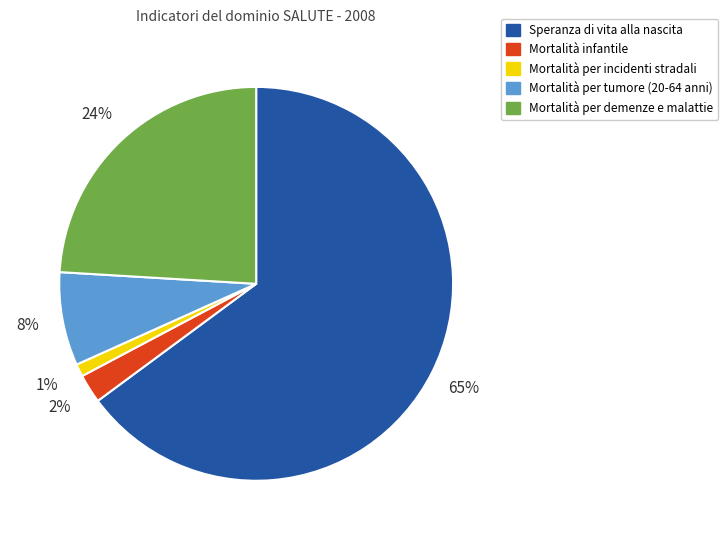

Is Mortalità per demenze e malattie the majority of the pie?

No